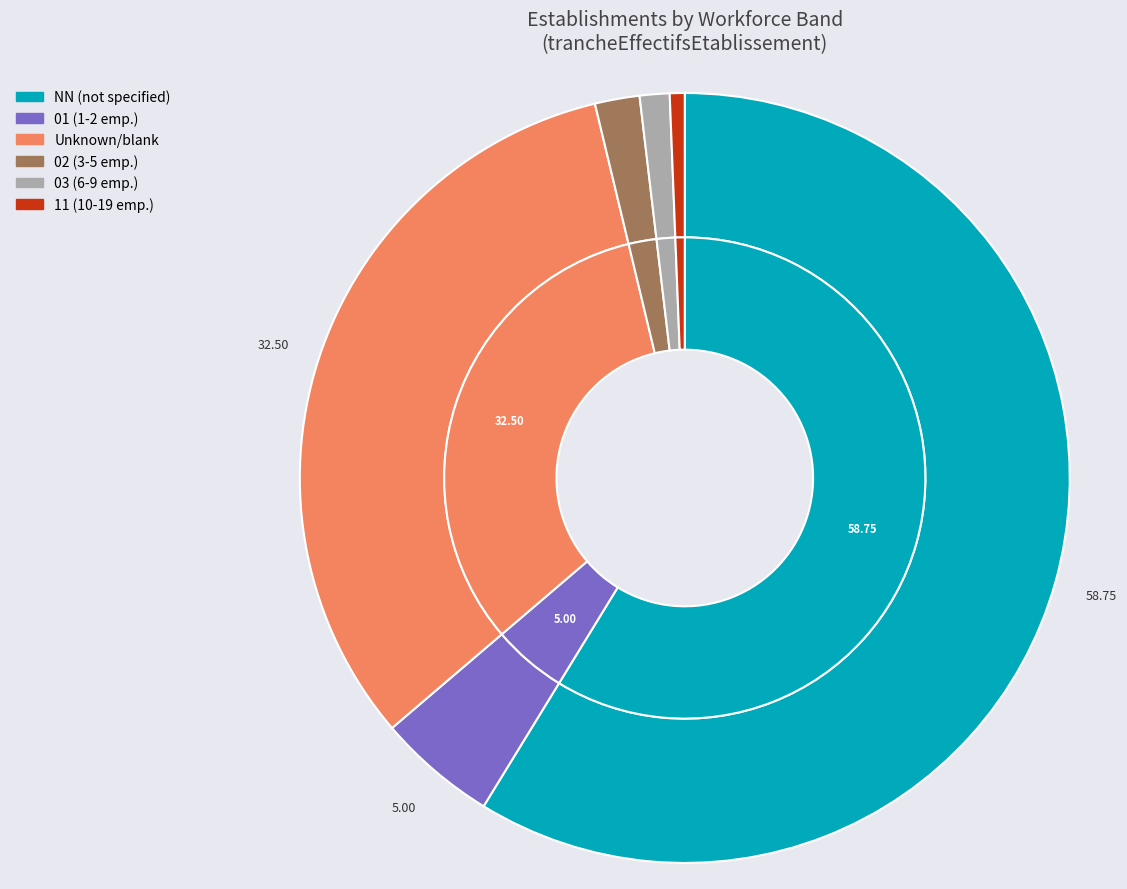

How many slices are in this pie chart?

6